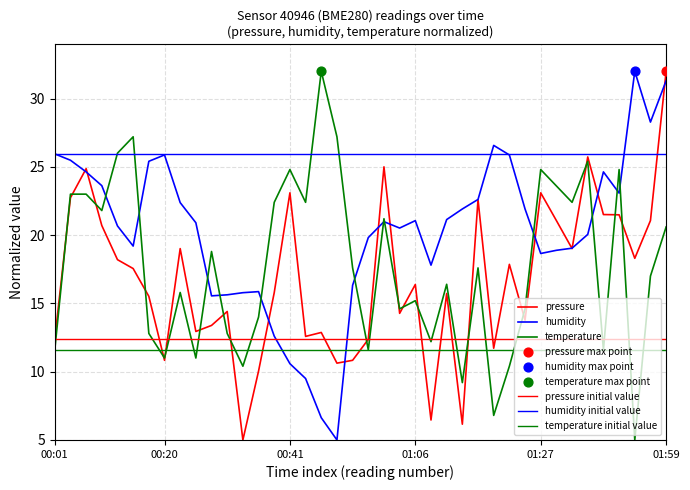

Which series has the largest total across all categories?

humidity